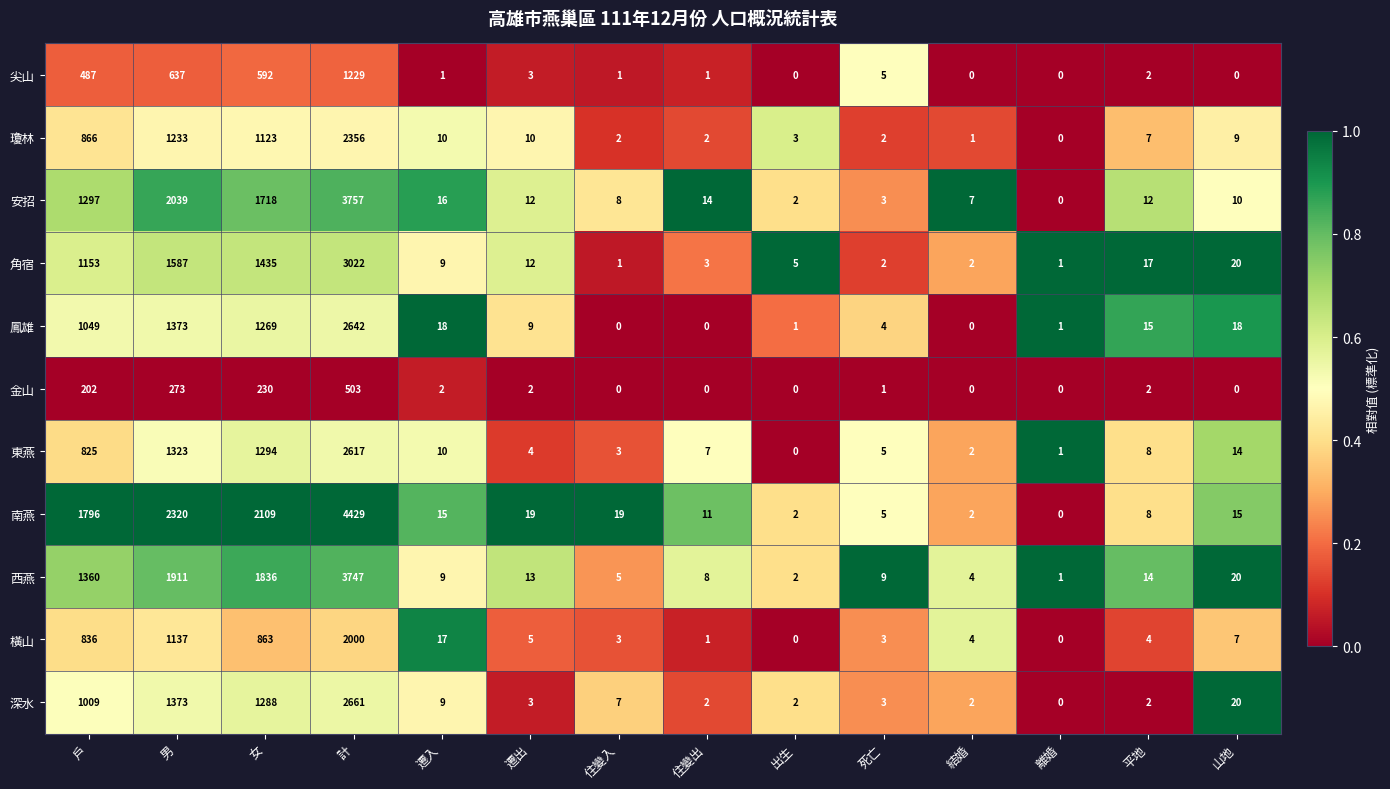

What is the maximum value for 安招?

3757